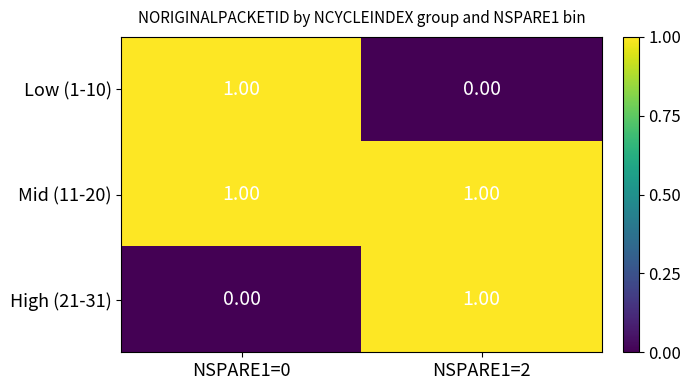

What is the maximum value shown in the chart?

1